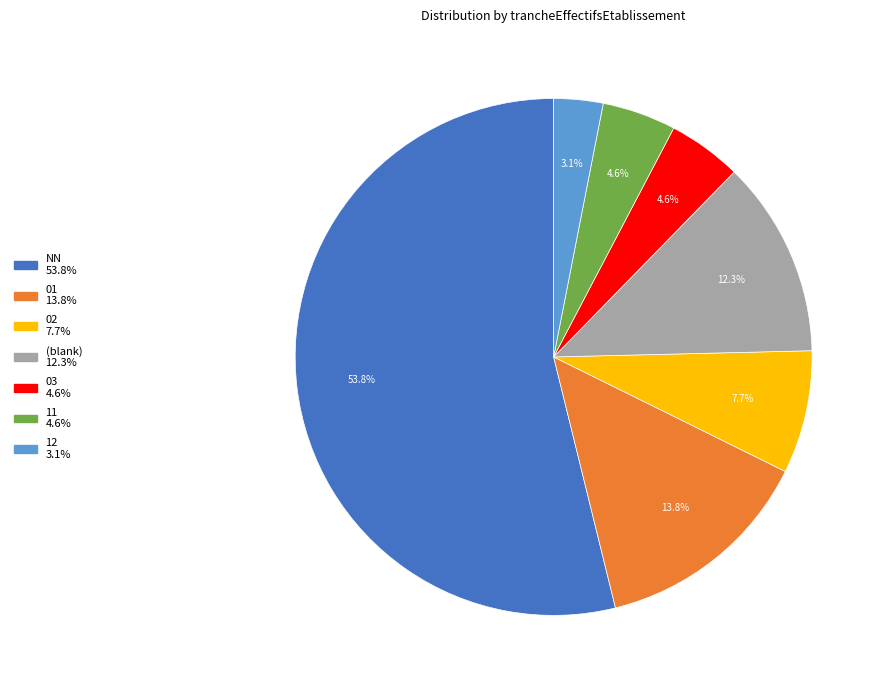

Is there a majority slice in this chart?

Yes